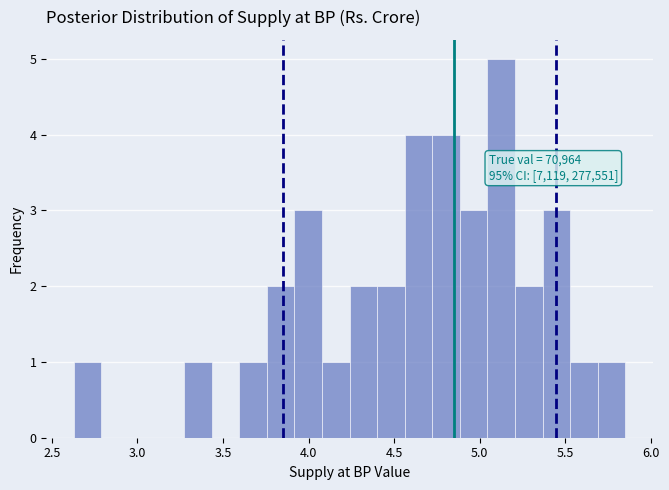

Read against the x-axis, roughly where is the centre of the tallest bar?

5.15